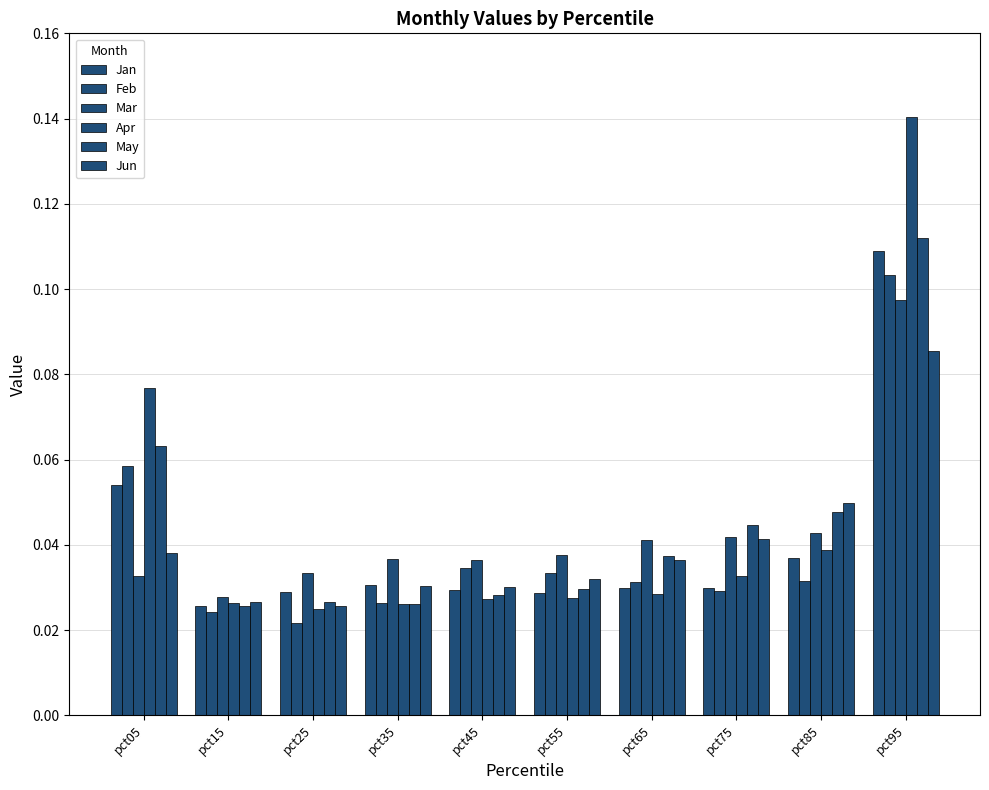

List the series in order of their peak value, lowest first.

Jun, Mar, Feb, Jan, May, Apr